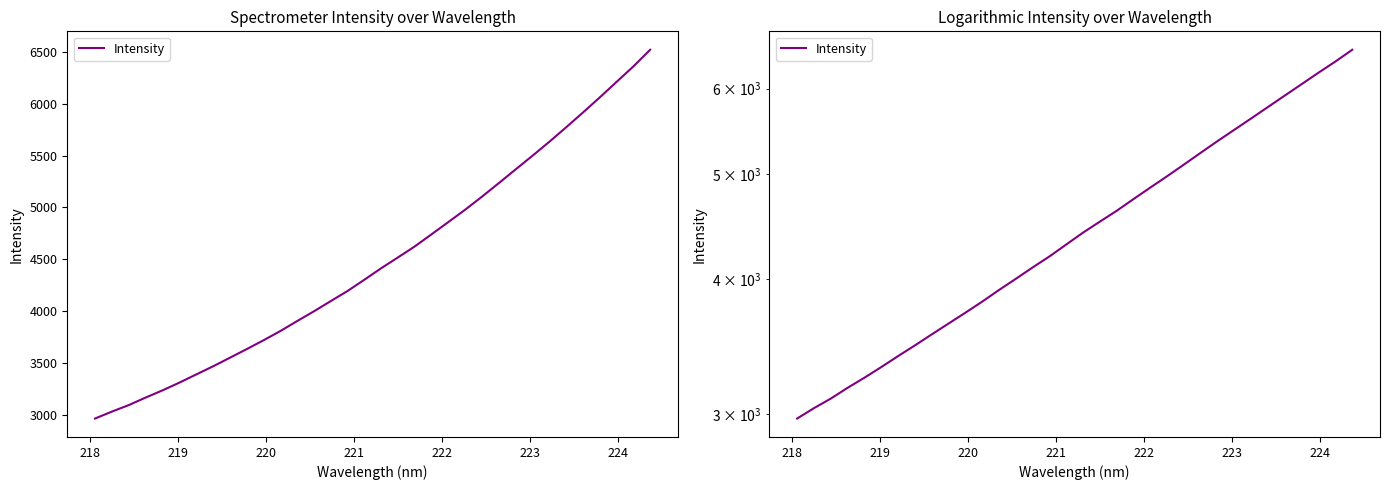

How many values exceed 4415?

17